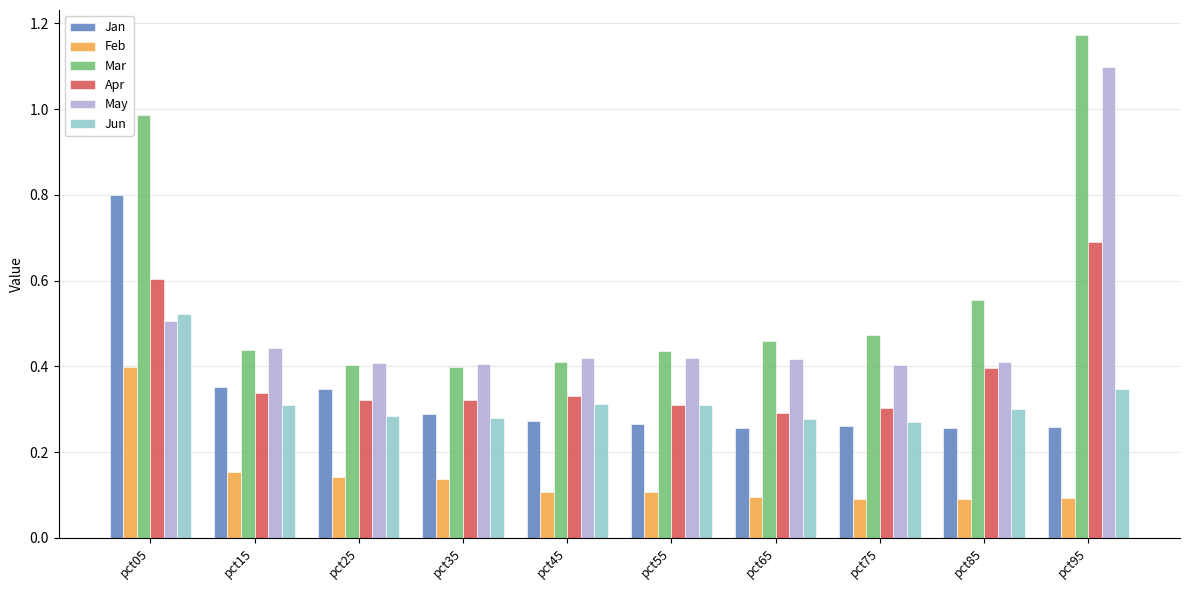

How many groups of bars are there?

10